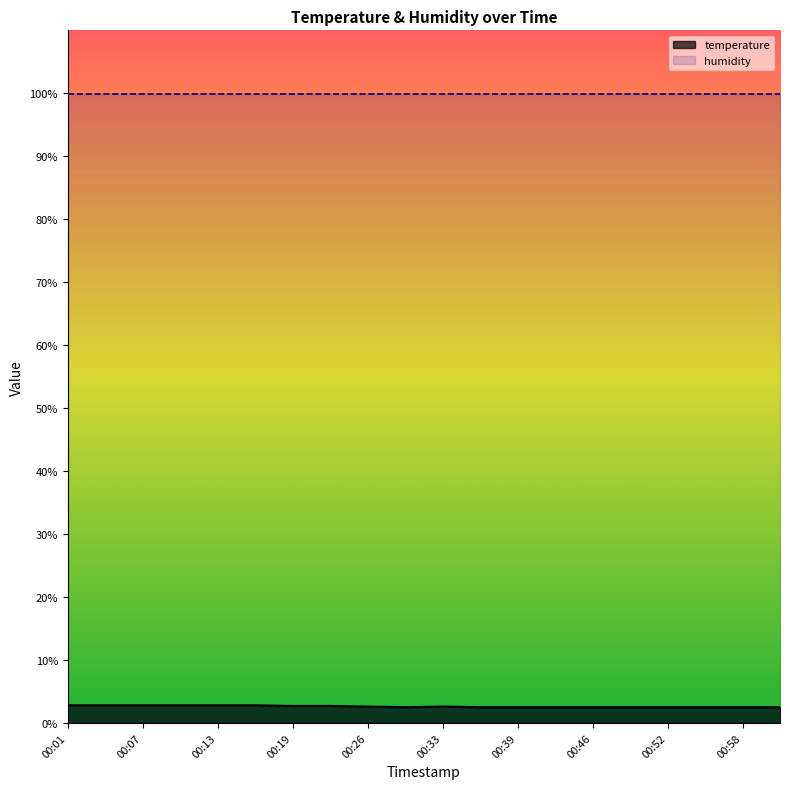

Is it true that the value at 00:26 is 4.6?

False